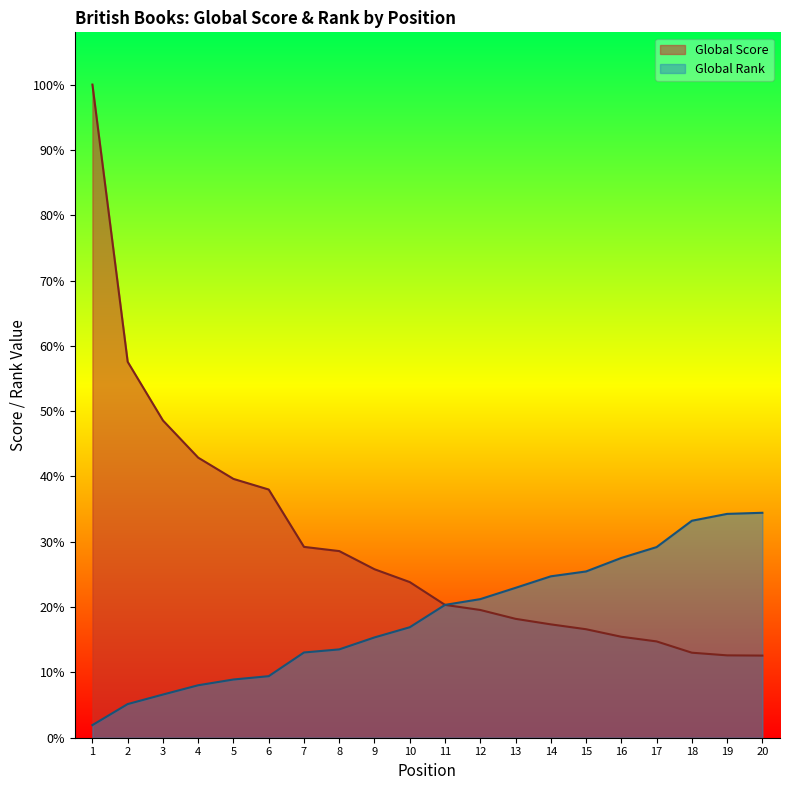

True or false: Global Rank and Global Score cross at least once.

False